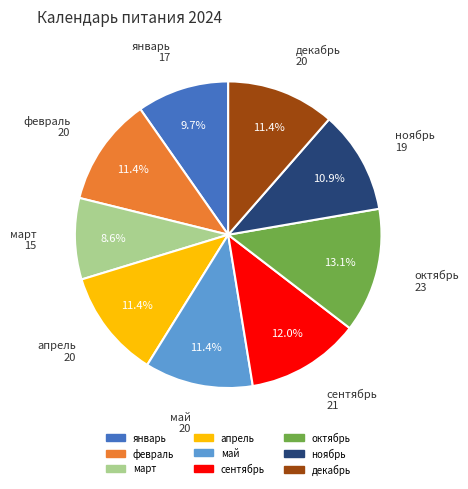

Which category has the biggest portion of the pie?

октябрь